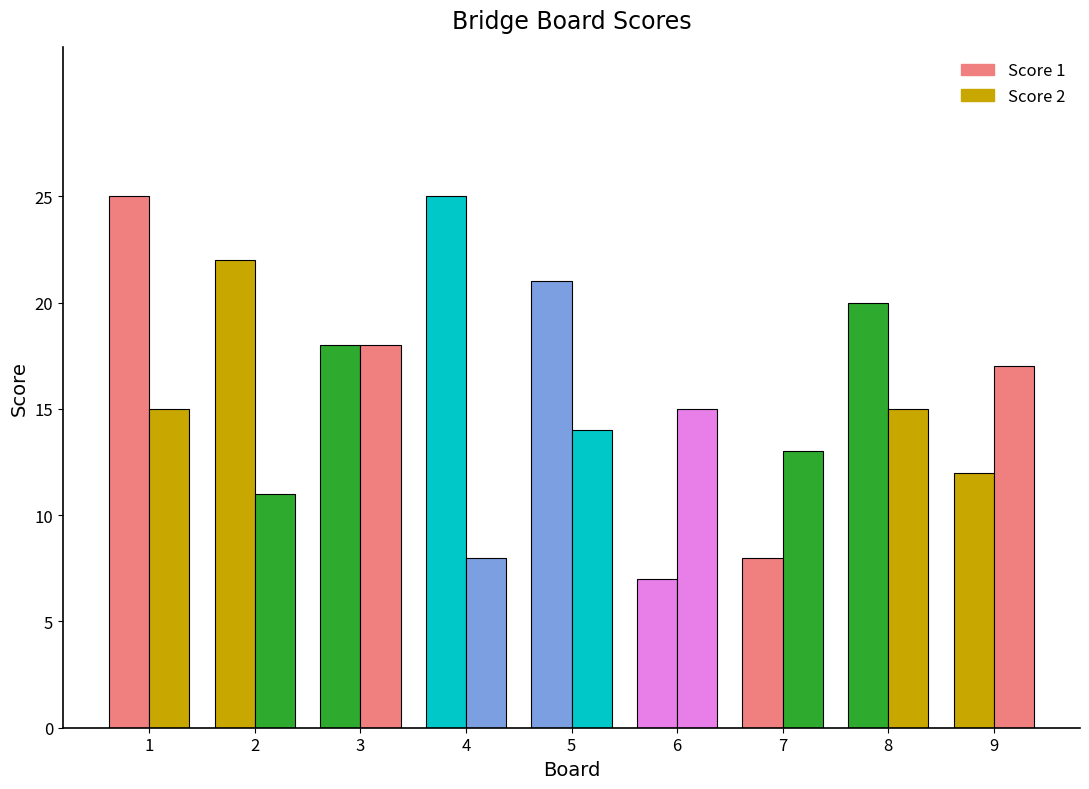

How many groups of bars are there?

9